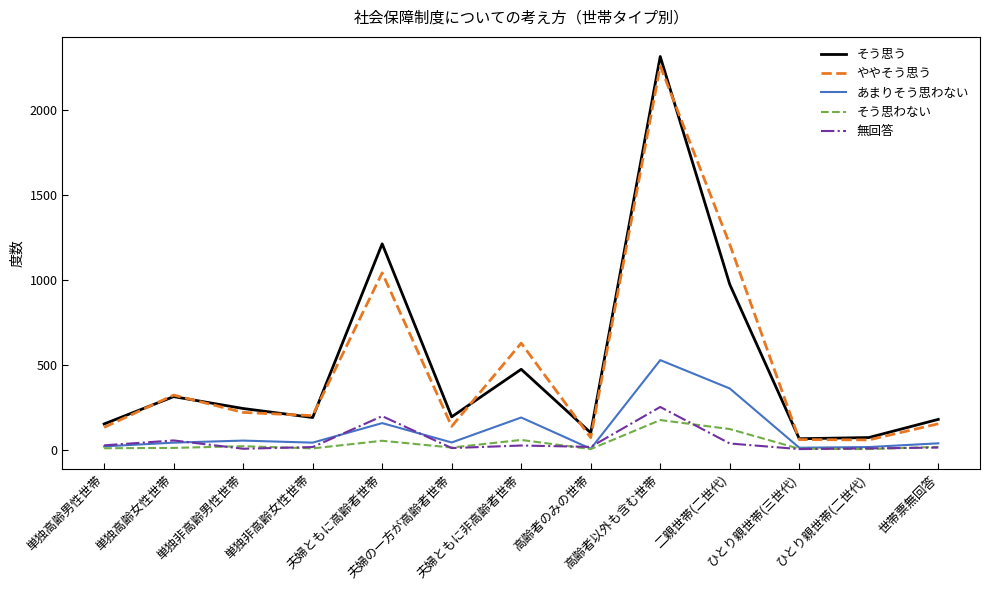

The value of ややそう思う at 夫婦の一方が高齢者世帯 is 137. True or false?

True